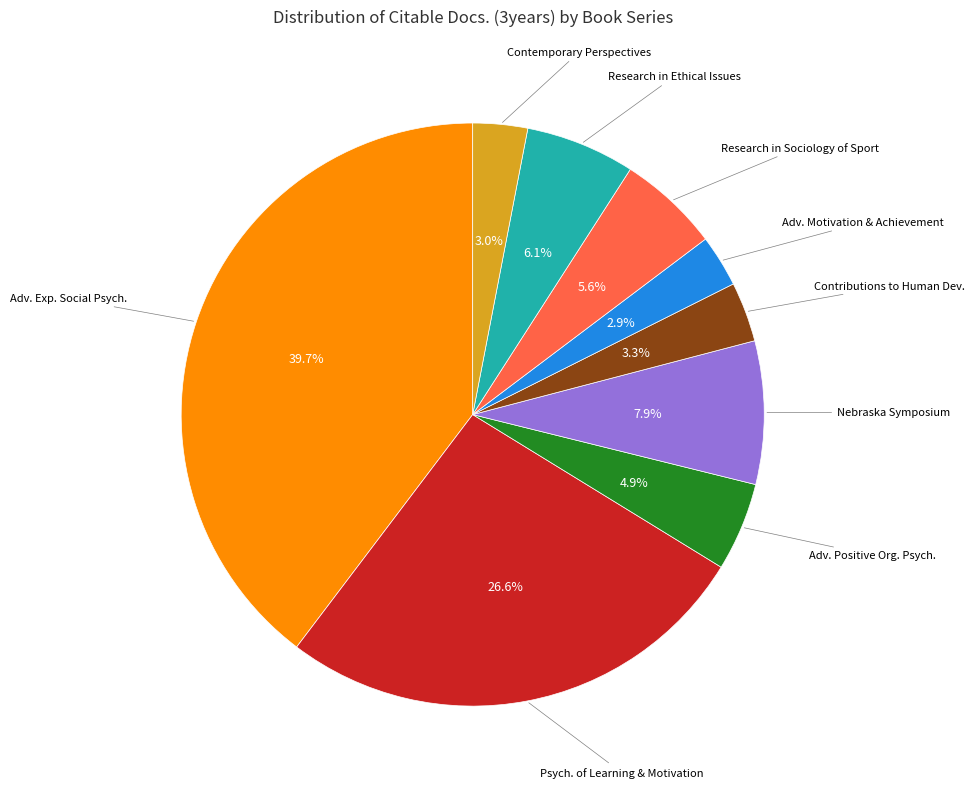

Is there any slice that represents more than half of the pie?

No